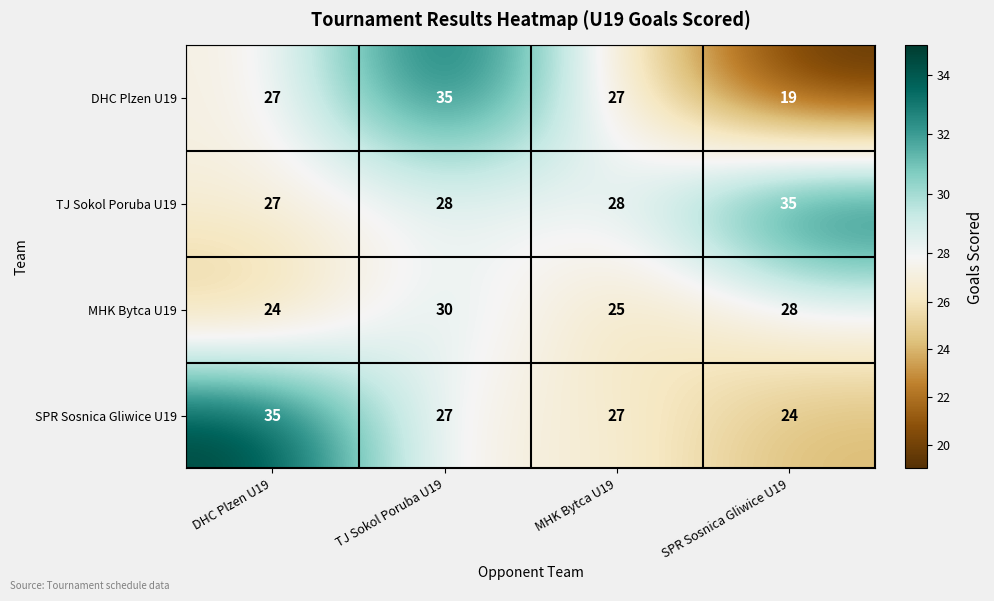

Between MHK Bytca U19 and SPR Sosnica Gliwice U19, which series saw the biggest shift?

DHC Plzen U19